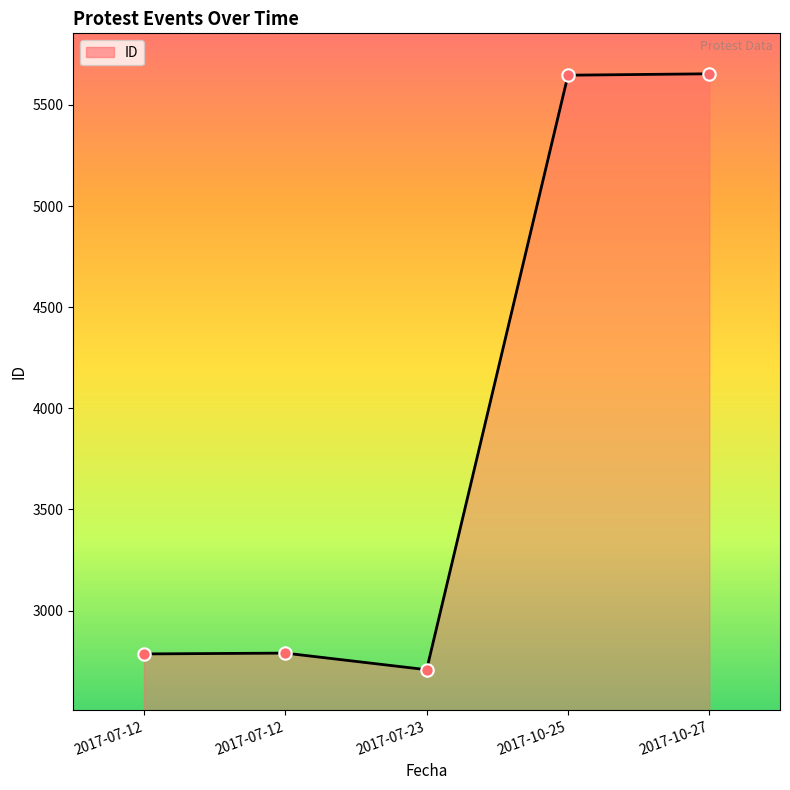

Between 2017-07-23 and 2017-07-12, which is larger?

2017-07-12